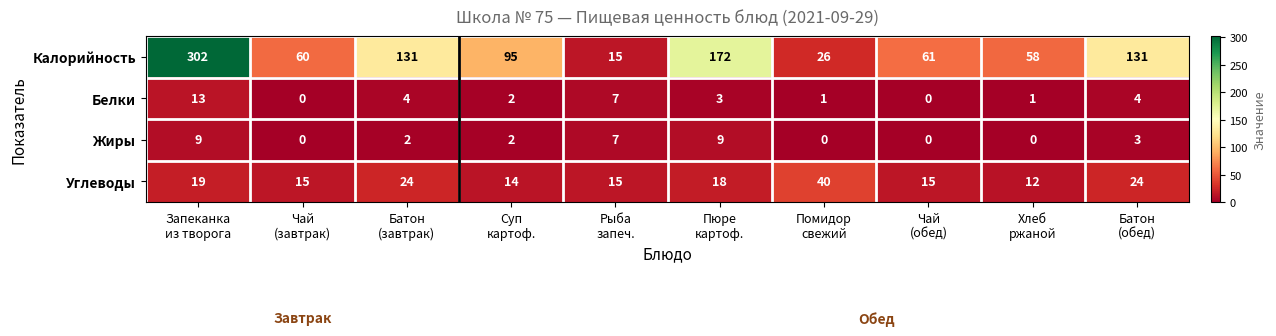

How many data points does each series have?

10